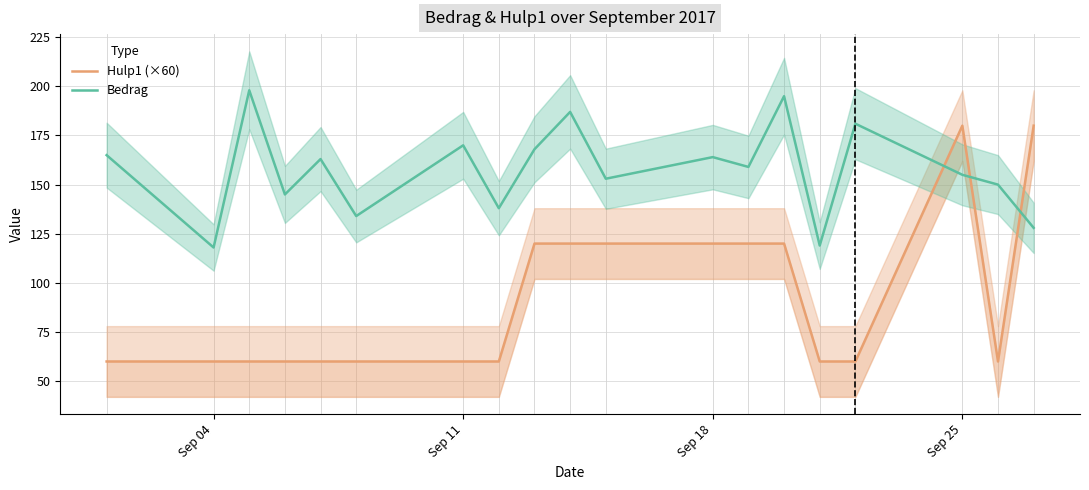

At which category does Bedrag reach its first local valley?

Sep 04